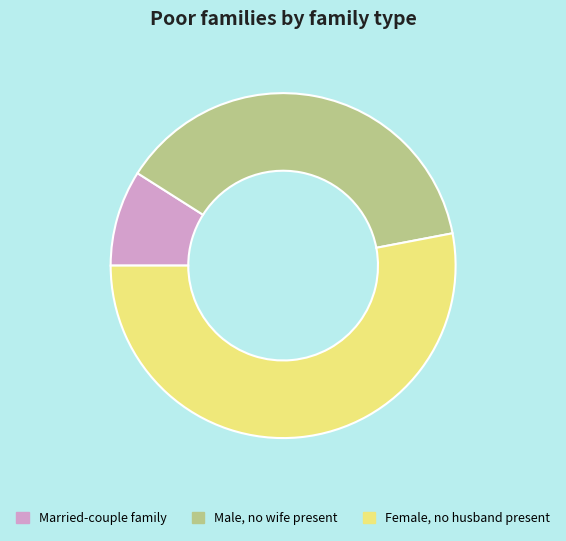

Rank the categories by value from highest to lowest.

Female, no husband present, Male, no wife present, Married-couple family